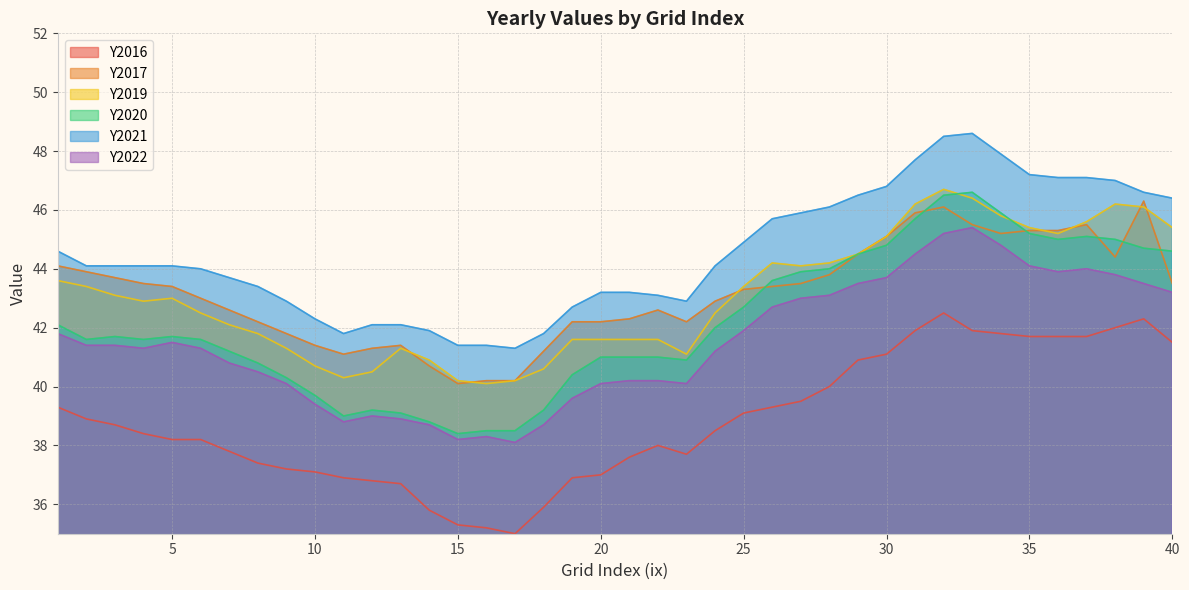

At which category is the sum across all series the highest?

32